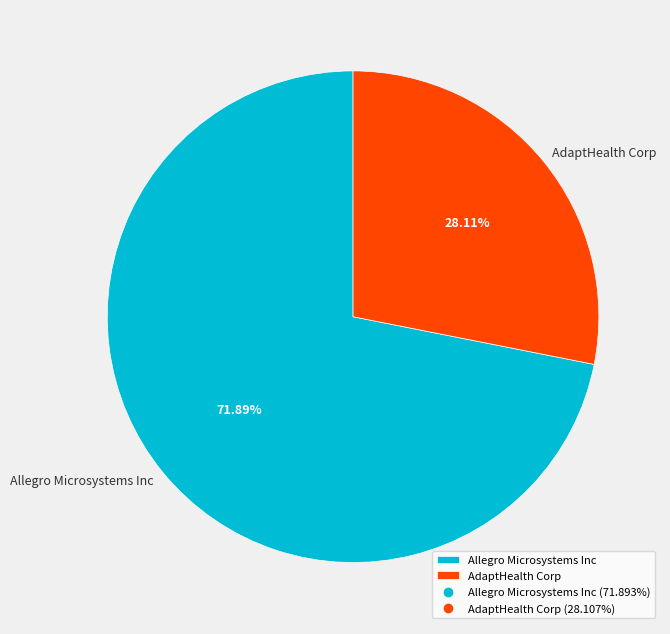

What portion of the pie excludes Allegro Microsystems Inc?

28.1%